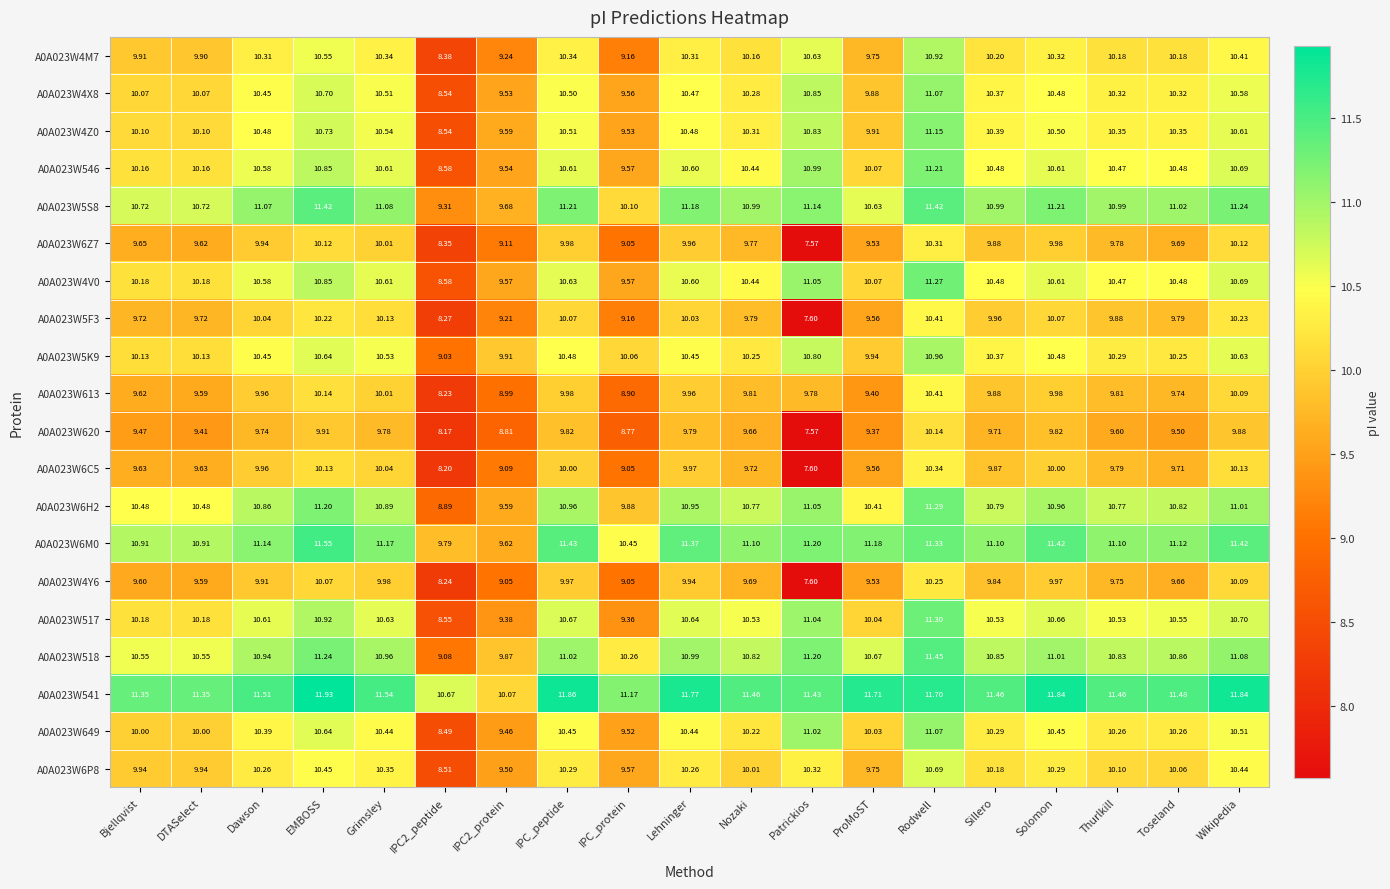

At which label does A0A023W6P8 reach its peak?

Rodwell